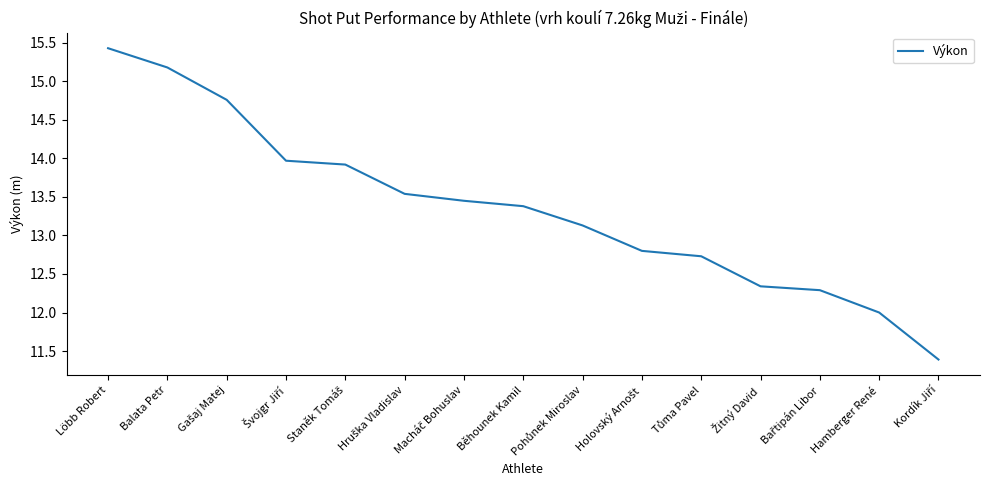

What position from the right is Běhounek Kamil?

8